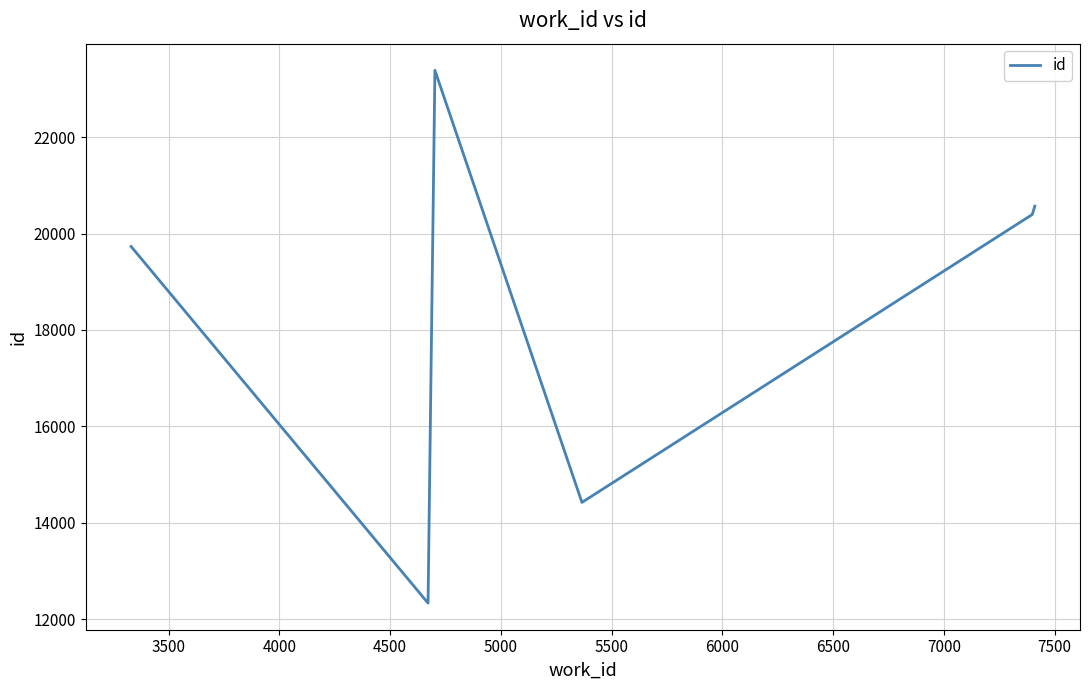

True or false: there are more than 2 points higher than both neighbors.

False